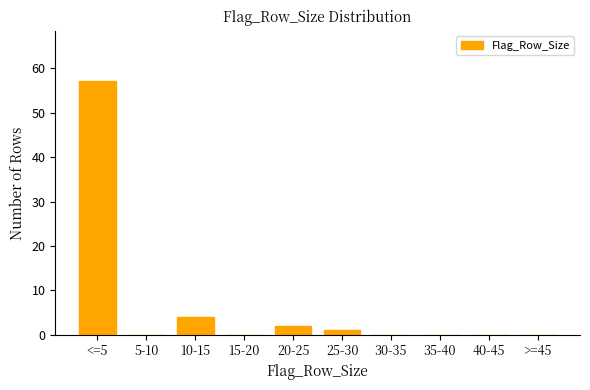

Reading right to left, list all the values displayed in this chart.

>=45=0	40-45=0	35-40=0	30-35=0	25-30=1	20-25=2	15-20=0	10-15=4	5-10=0	<=5=57